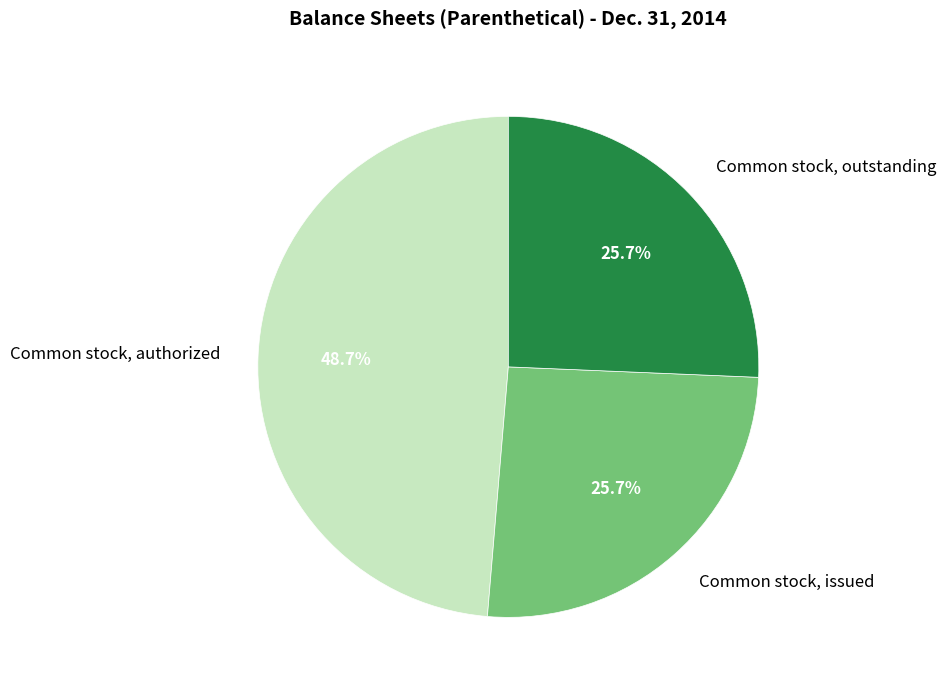

Combined, do Common stock, issued and Common stock, authorized account for over 50%?

Yes